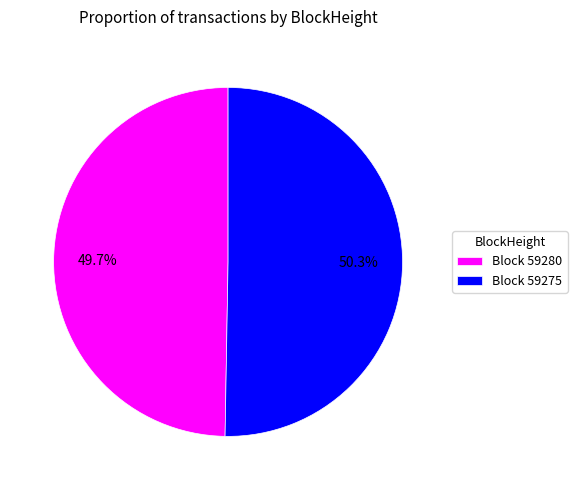

To the nearest percent, what is the difference between the largest and smallest slice percentages?

1%